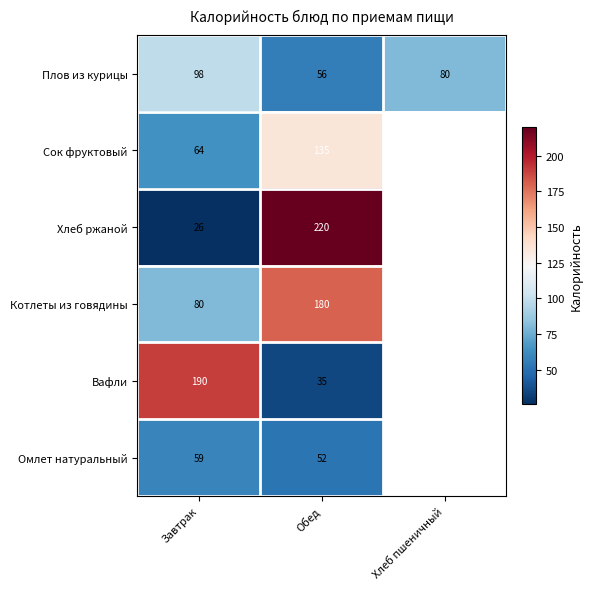

At Обед, list the series in order from smallest to largest.

Вафли, Омлет натуральный, Плов из курицы, Сок фруктовый, Котлеты из говядины, Хлеб ржаной